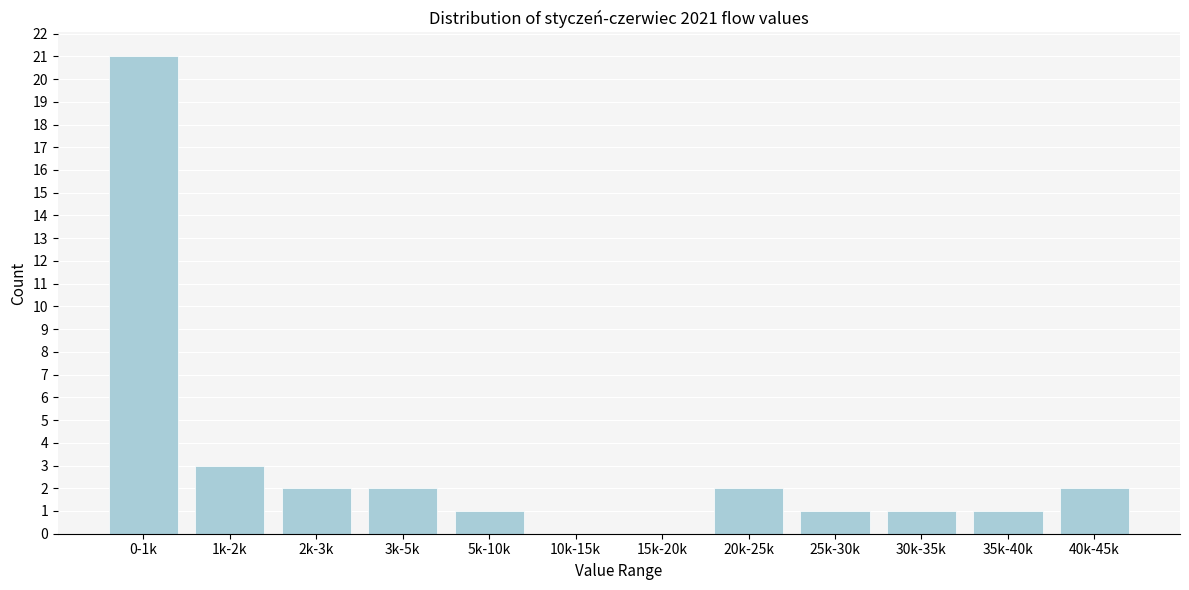

Reading left to right, list all the values displayed in this chart.

0-1k=21	1k-2k=3	2k-3k=2	3k-5k=2	5k-10k=1	10k-15k=0	15k-20k=0	20k-25k=2	25k-30k=1	30k-35k=1	35k-40k=1	40k-45k=2